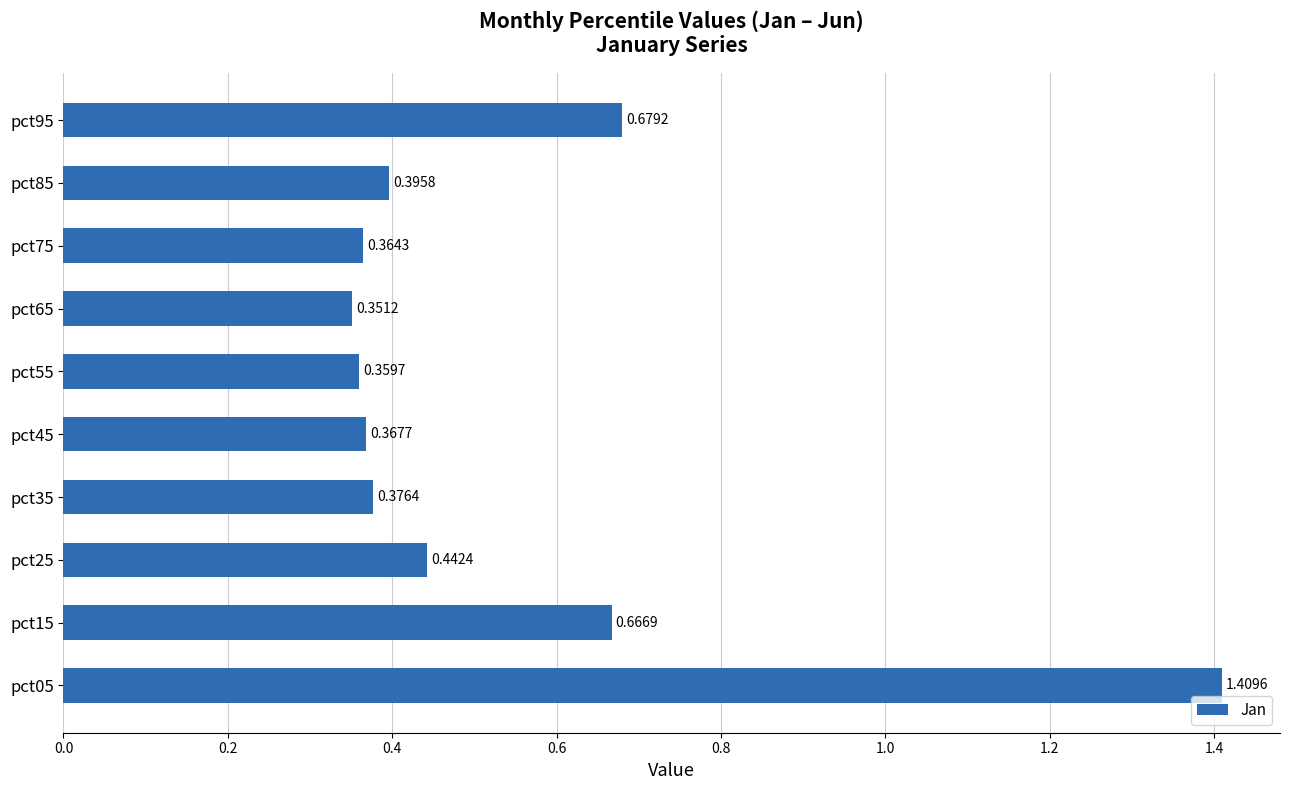

List the labels in order of value, smallest first.

pct65, pct55, pct75, pct45, pct35, pct85, pct25, pct15, pct95, pct05